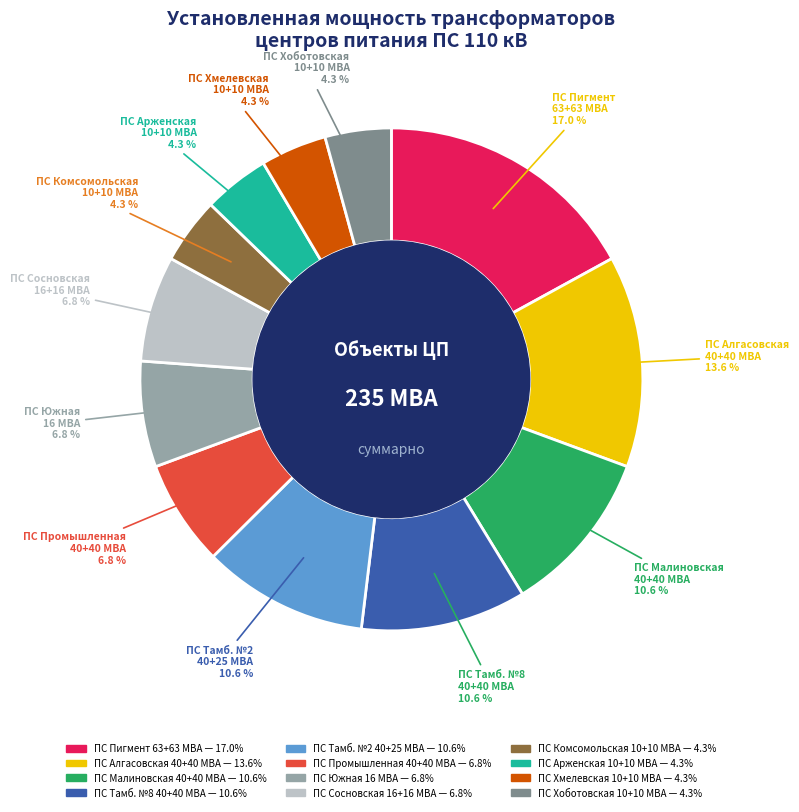

Is there any slice that represents more than half of the pie?

No